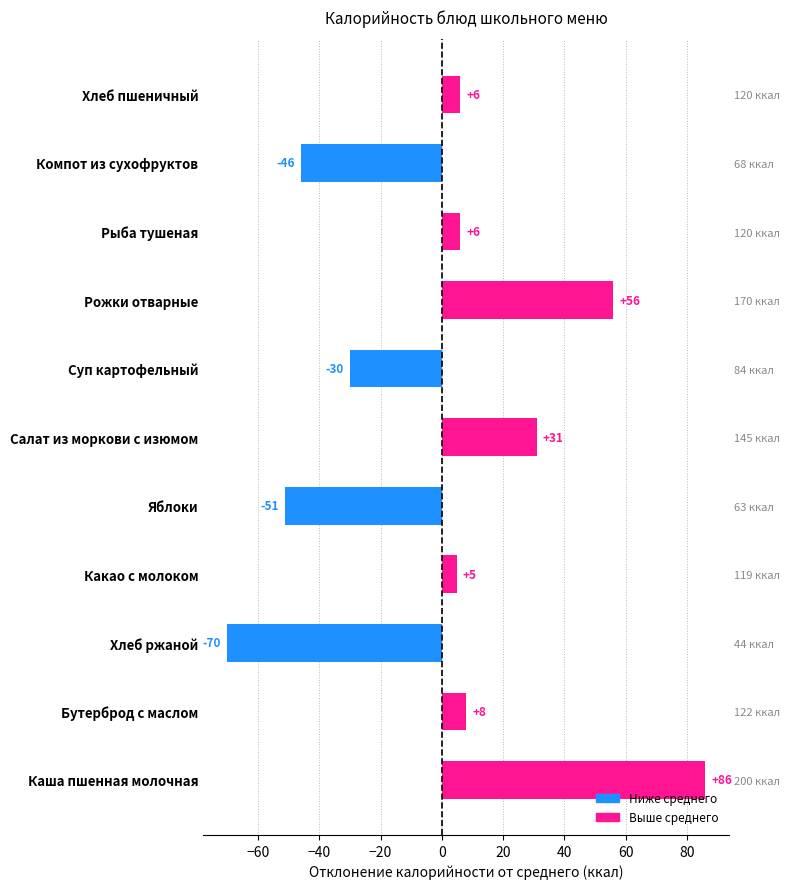

What is the value of the 3rd bar from the left?

-70.1